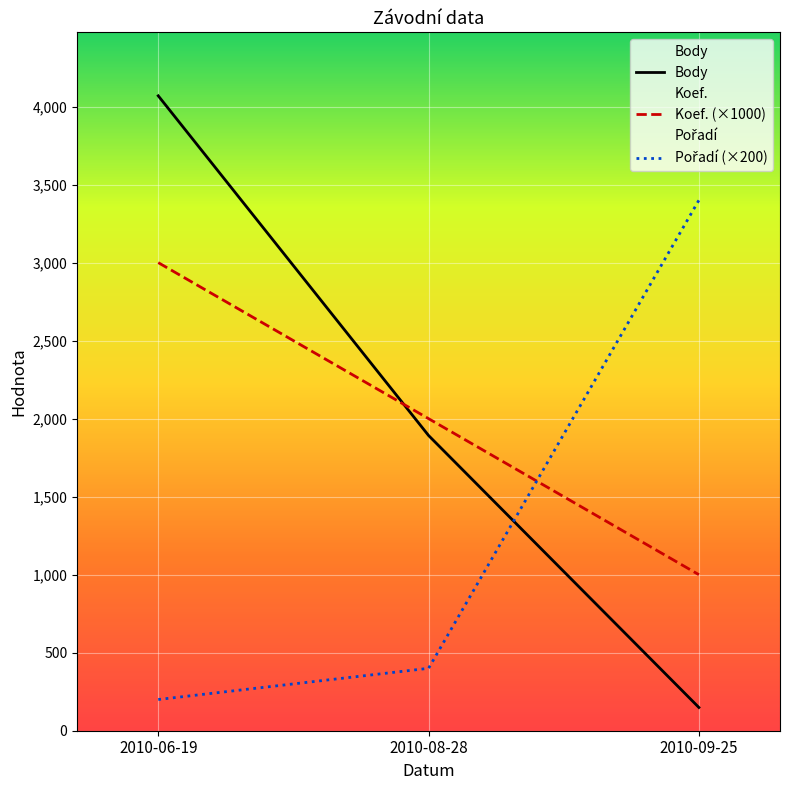

What is the greatest value displayed?

4069